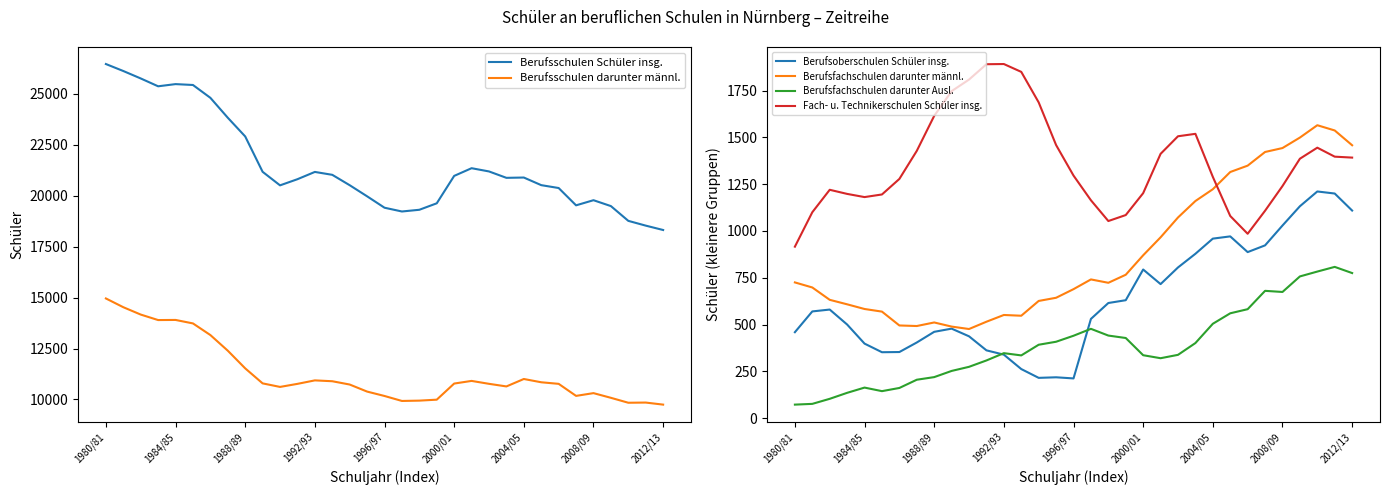

Which has a higher value, 10 or 29?

10